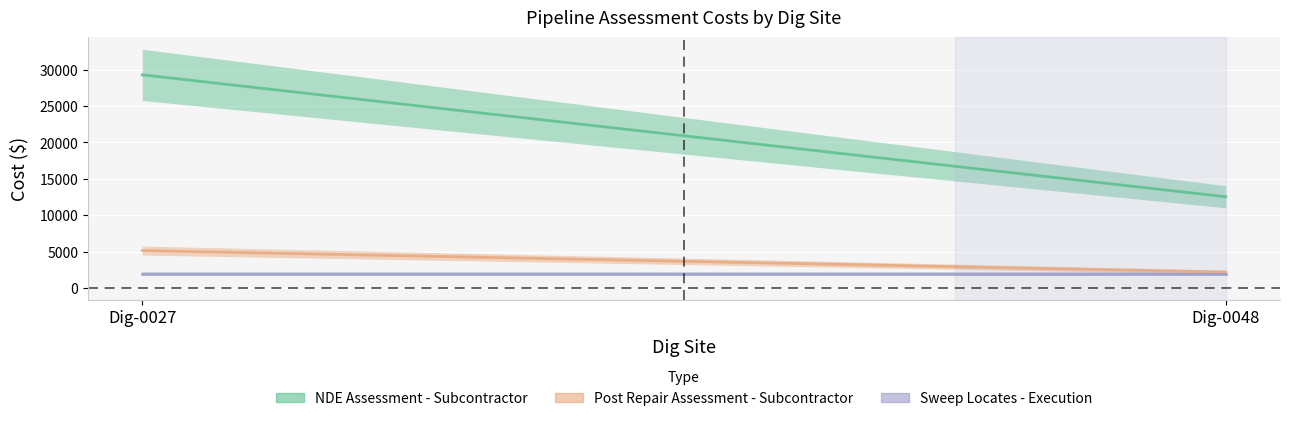

Reading left to right, what are all the values shown in this chart?

NDE Assessment - Subcontractor: Dig-0027=29285.9	Dig-0048=12551.1
Post Repair Assessment - Subcontractor: Dig-0027=5168.1	Dig-0048=2214.9
Sweep Locates - Execution: Dig-0027=2000.0	Dig-0048=2000.0